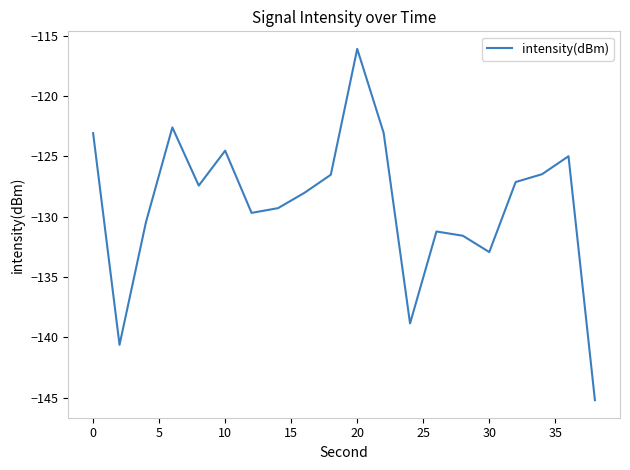

What is the difference between the maximum and minimum values?

29.1